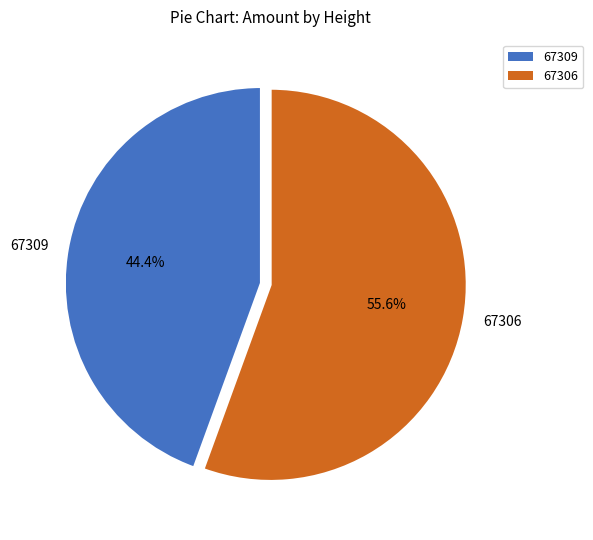

Is there a majority slice in this chart?

Yes